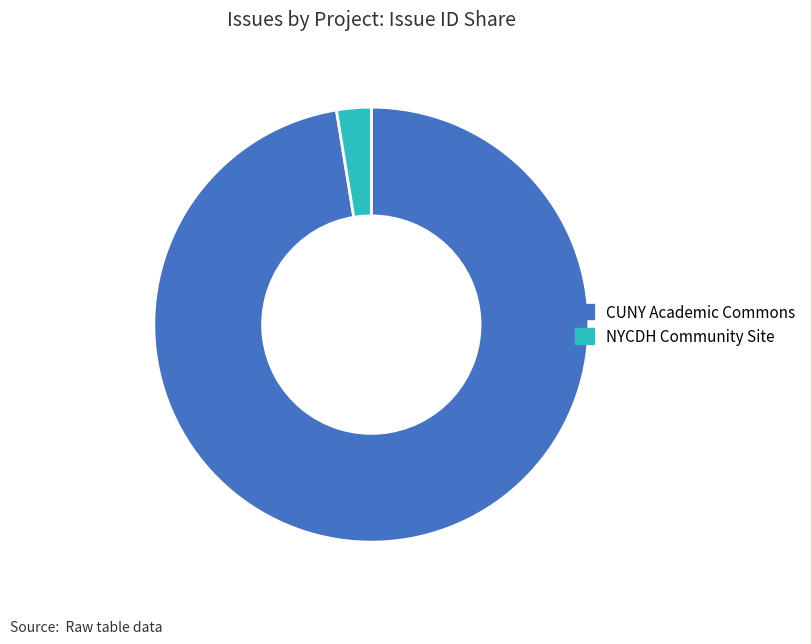

Is there a majority slice in this chart?

Yes